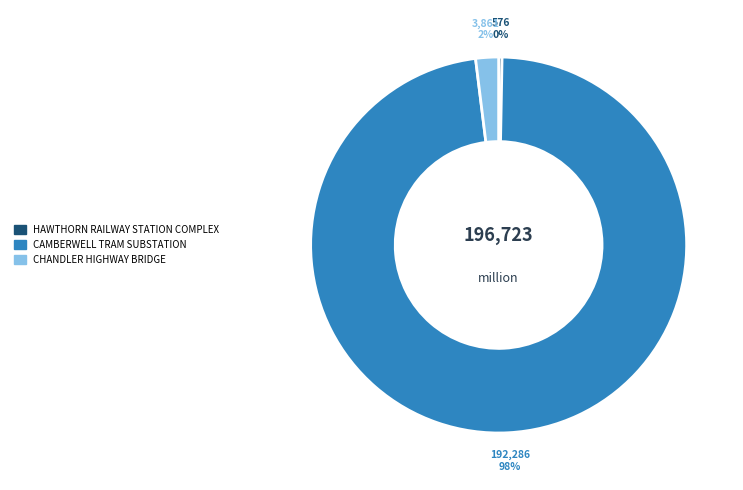

What is the ratio of the value at CHANDLER HIGHWAY BRIDGE to the value at HAWTHORN RAILWAY STATION COMPLEX?

6.7